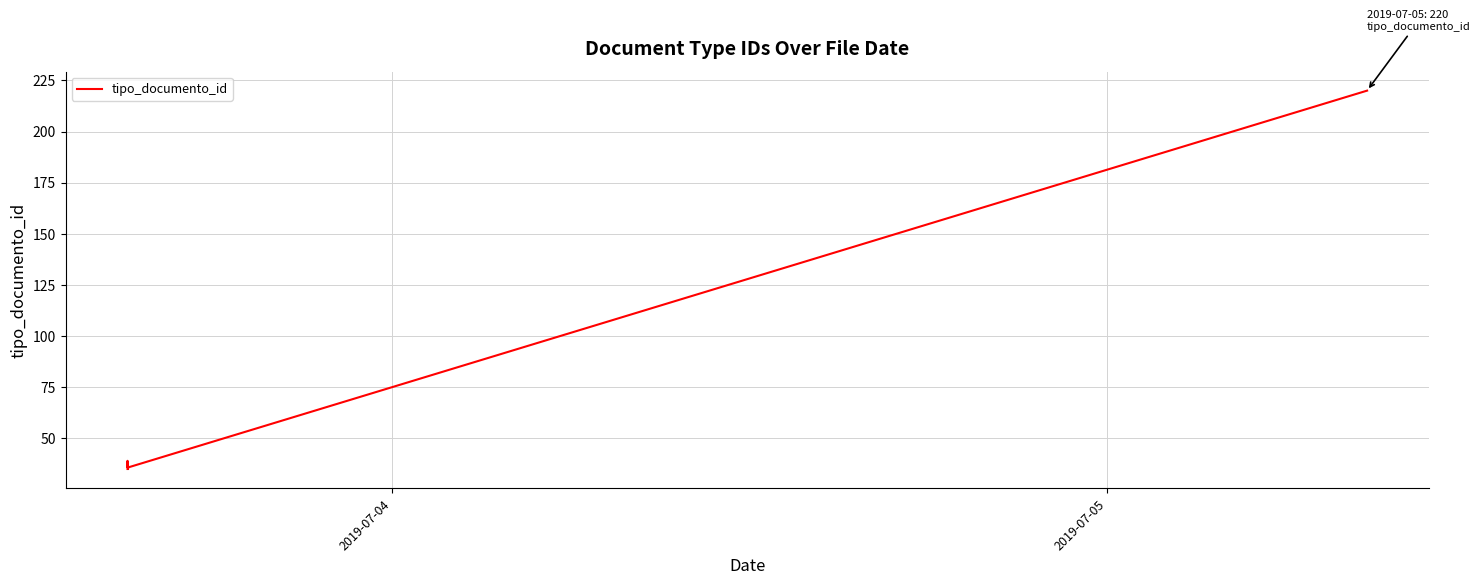

Reading left to right, transcribe all the data shown in this chart.

35	38	36	39	35	36	36	36	36	220